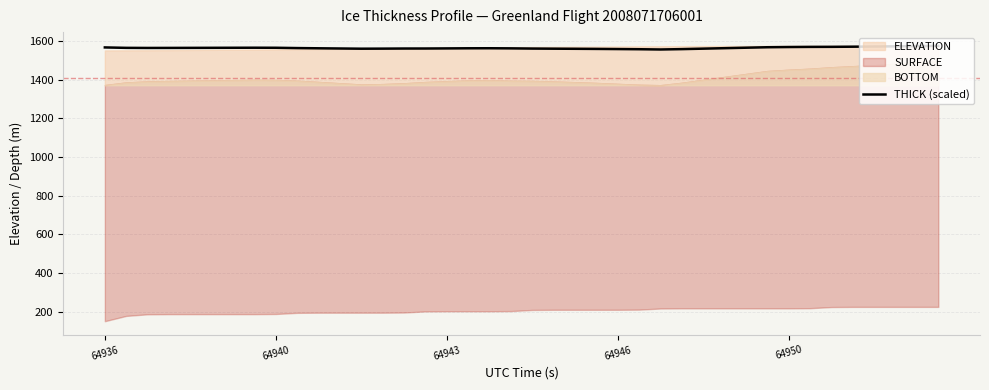

The chart shows a value of 2461.9 at 10. True or false?

False